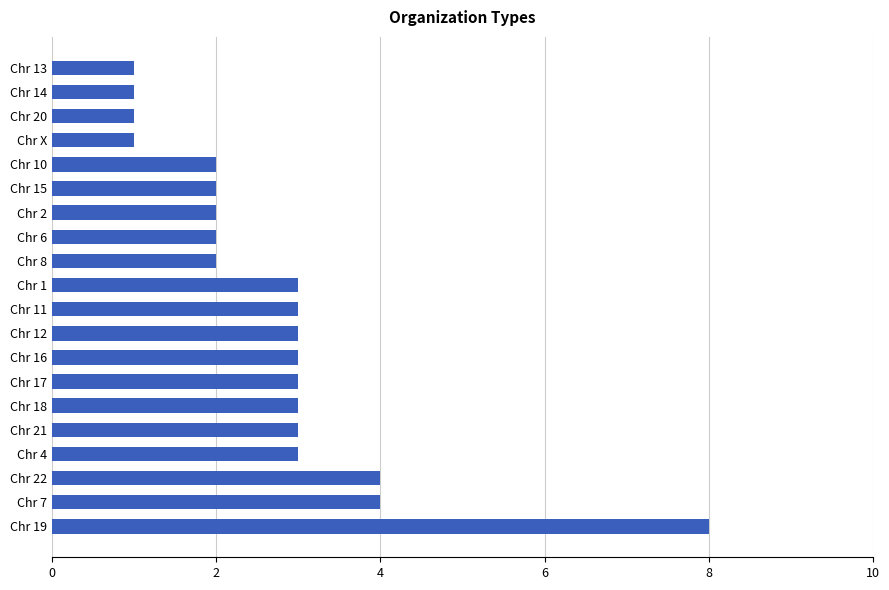

What is the difference between the maximum and second lowest values?

7